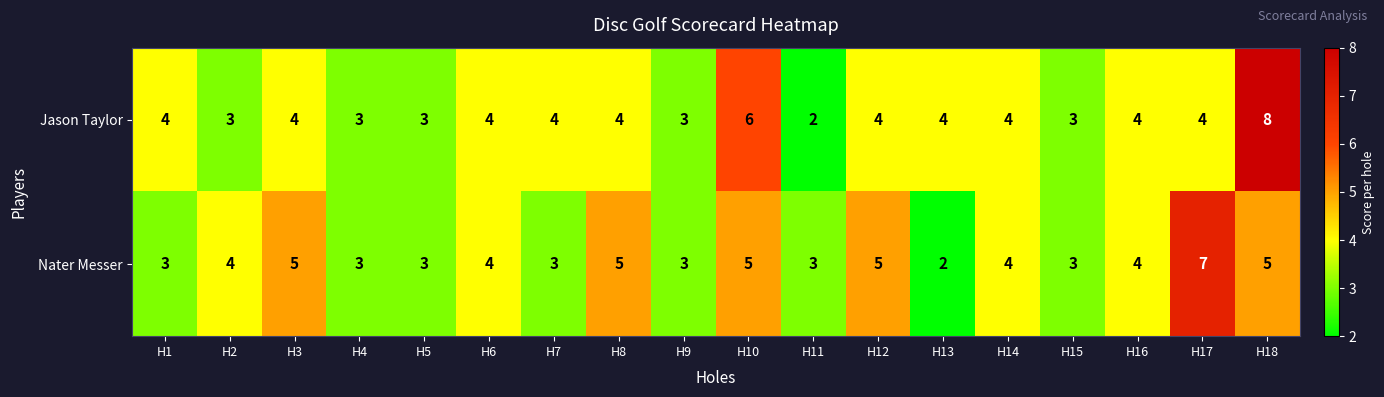

What is the difference between the maximum and minimum values in the Jason Taylor series?

6